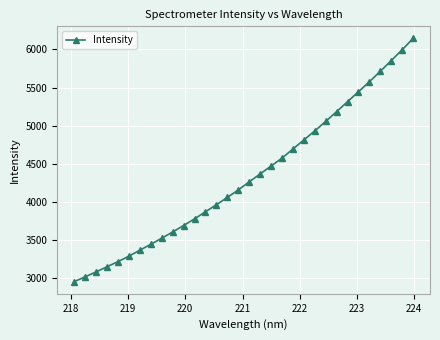

What is the sum of all values?

138527.4